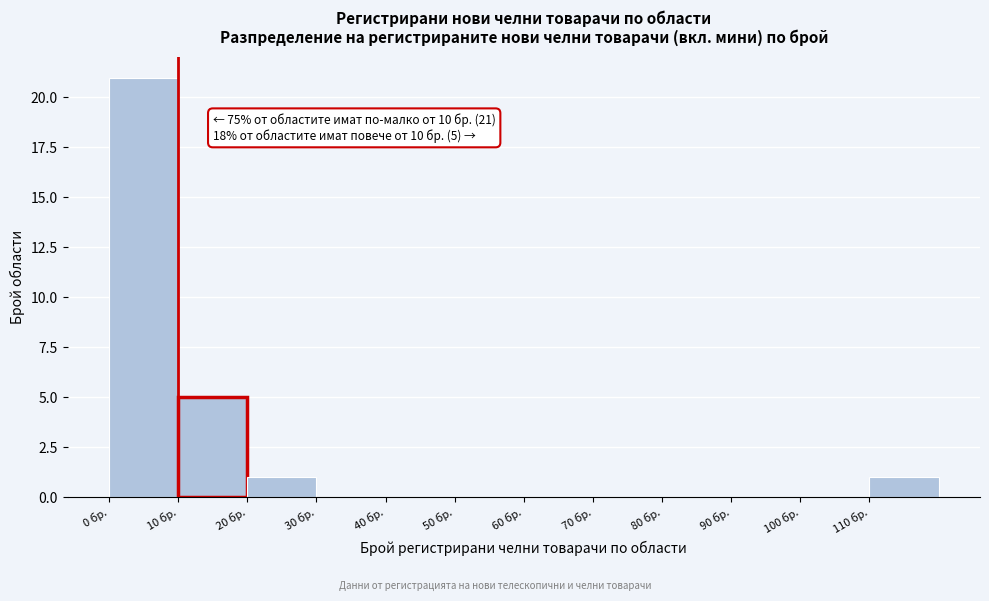

Over which range of the x-axis is the bar tallest?

0 to 10